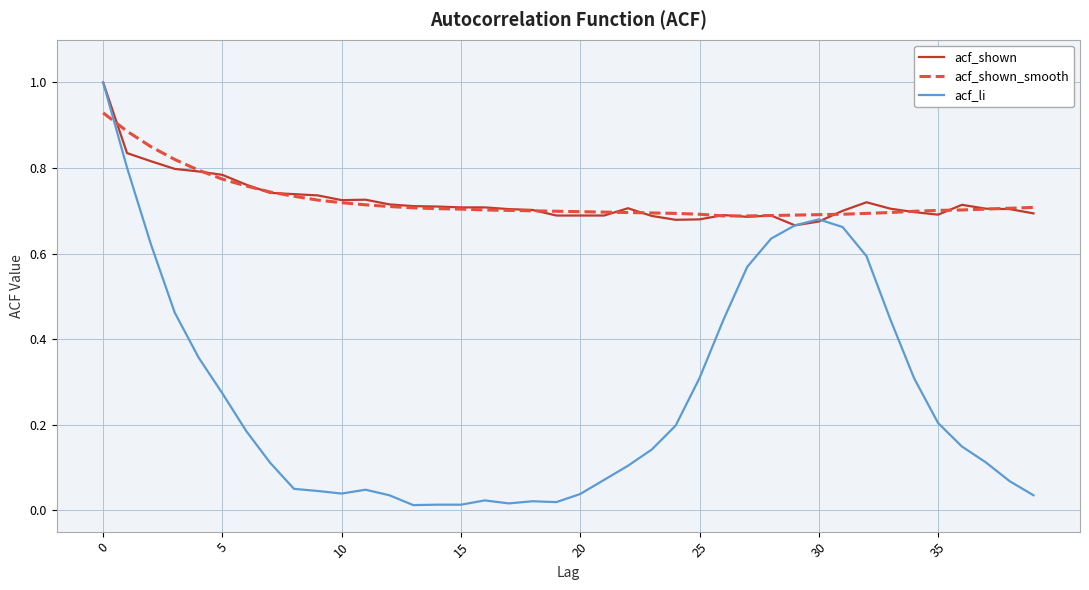

What is the maximum value shown in the chart?

1.0